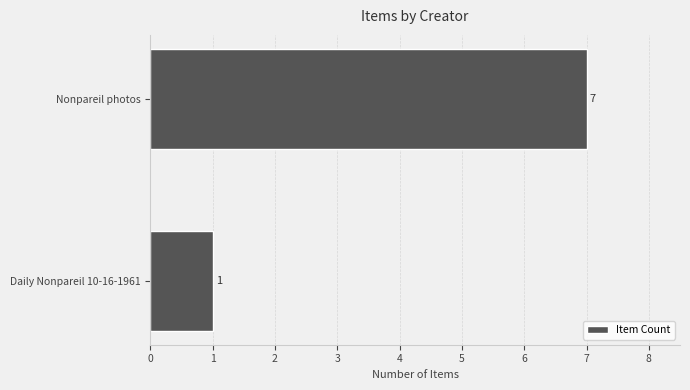

What is the sum of all values?

8